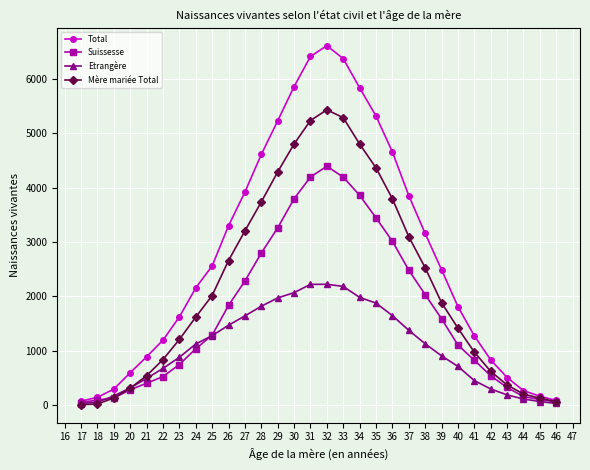

What is the difference between the Suissesse values at 21 and 44?

244